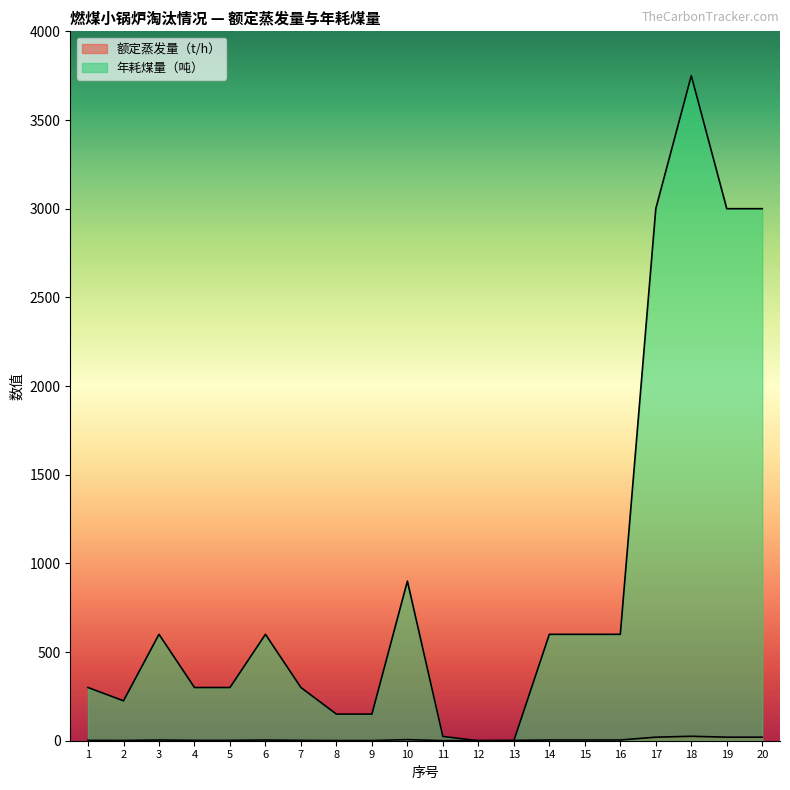

At how many categories does at least one series exceed 1623?

4